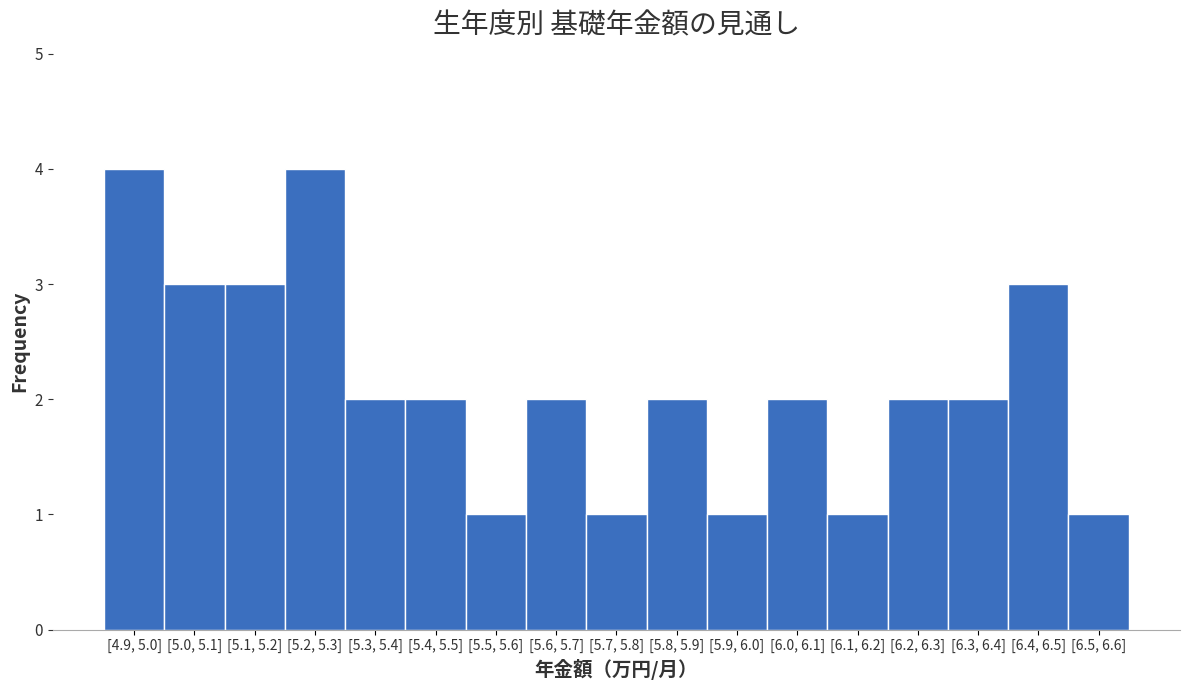

Reading left to right, list all the values displayed in this chart.

[4.9, 5.0]=4	[5.0, 5.1]=3	[5.1, 5.2]=3	[5.2, 5.3]=4	[5.3, 5.4]=2	[5.4, 5.5]=2	[5.5, 5.6]=1	[5.6, 5.7]=2	[5.7, 5.8]=1	[5.8, 5.9]=2	[5.9, 6.0]=1	[6.0, 6.1]=2	[6.1, 6.2]=1	[6.2, 6.3]=2	[6.3, 6.4]=2	[6.4, 6.5]=3	[6.5, 6.6]=1